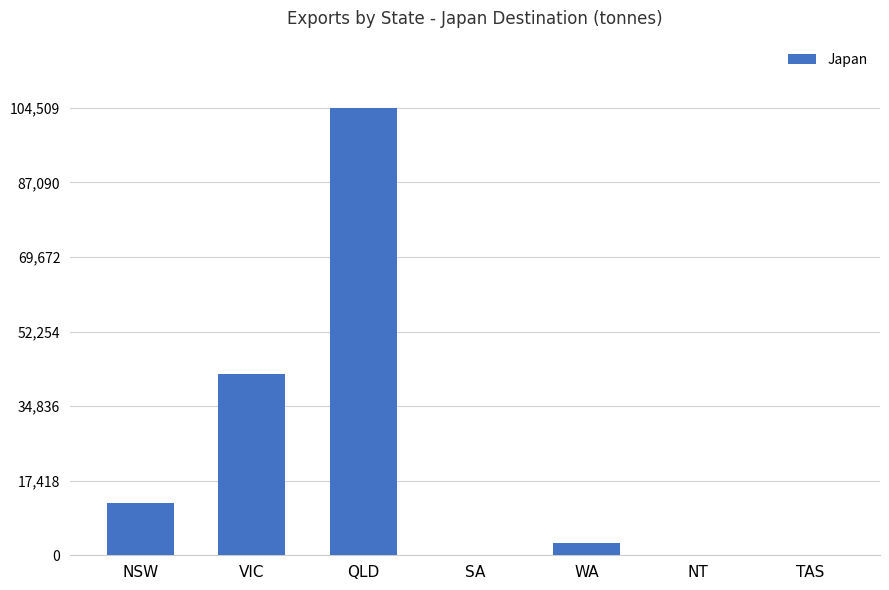

What is the sum of the values at NSW and VIC?

54530